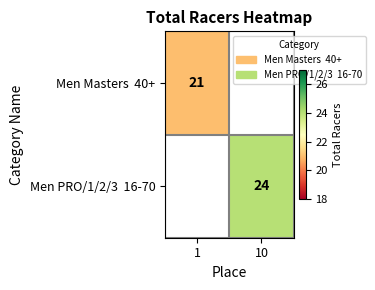

List the labels in order of Men Masters 40+ value, smallest first.

1, 10